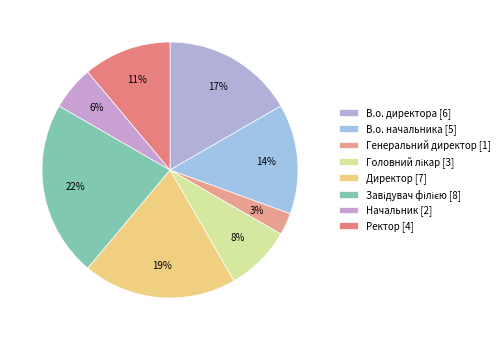

What is the total percentage of Головний лікар and Завідувач філією?

30.6%